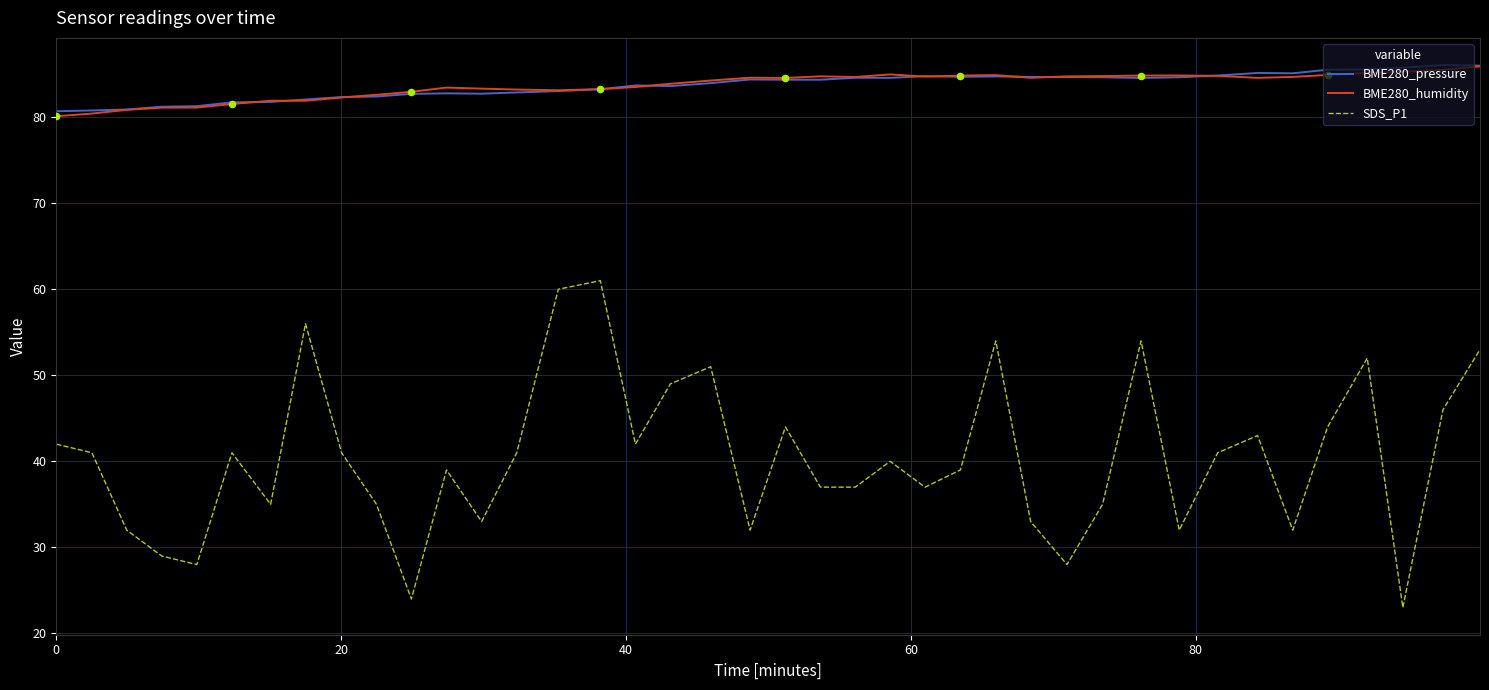

True or false: BME280_humidity and SDS_P1 cross at least once.

False